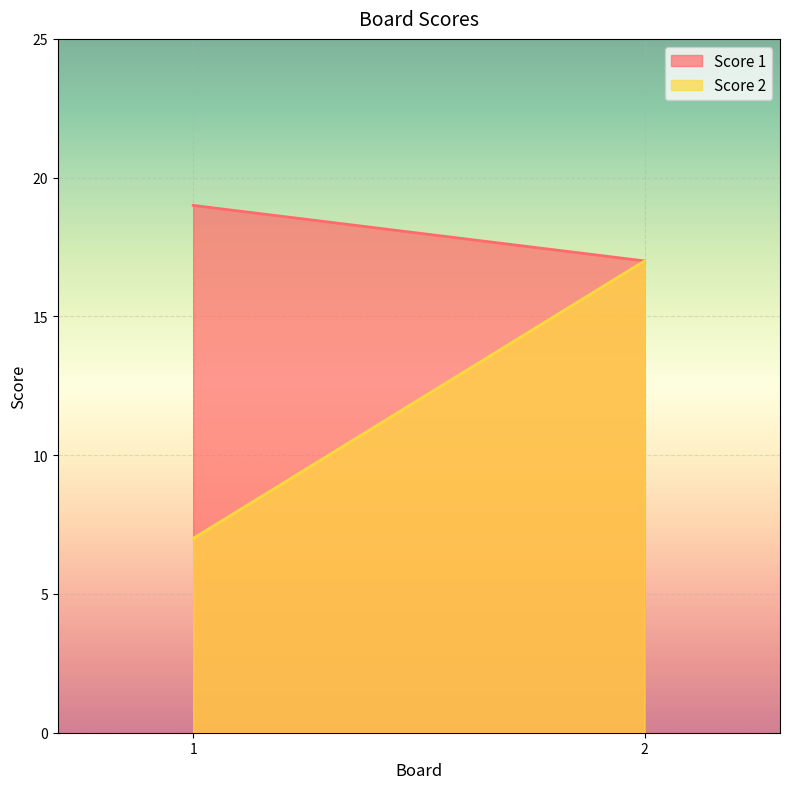

List the series in order of their peak value, highest first.

Score 1, Score 2